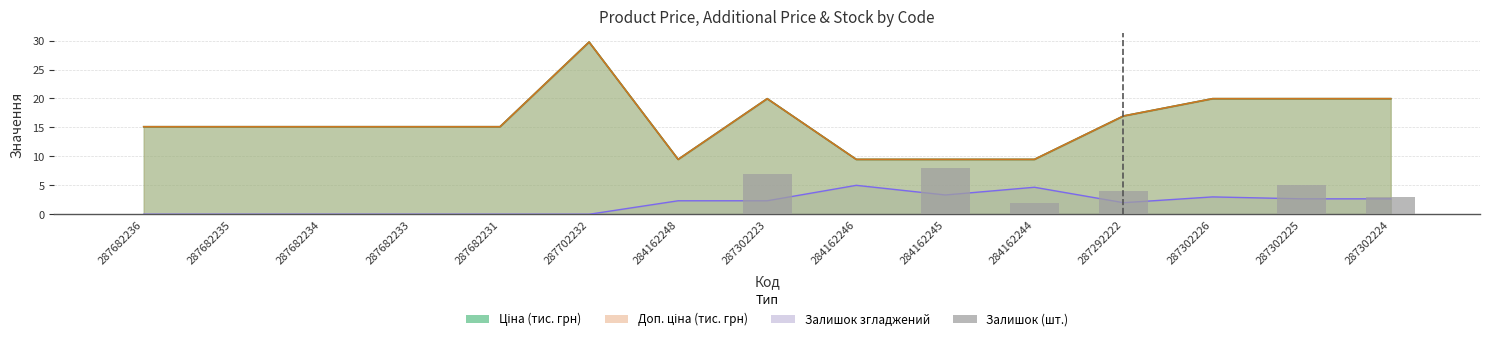

What is the label of the 13th bar from the left?

287302226